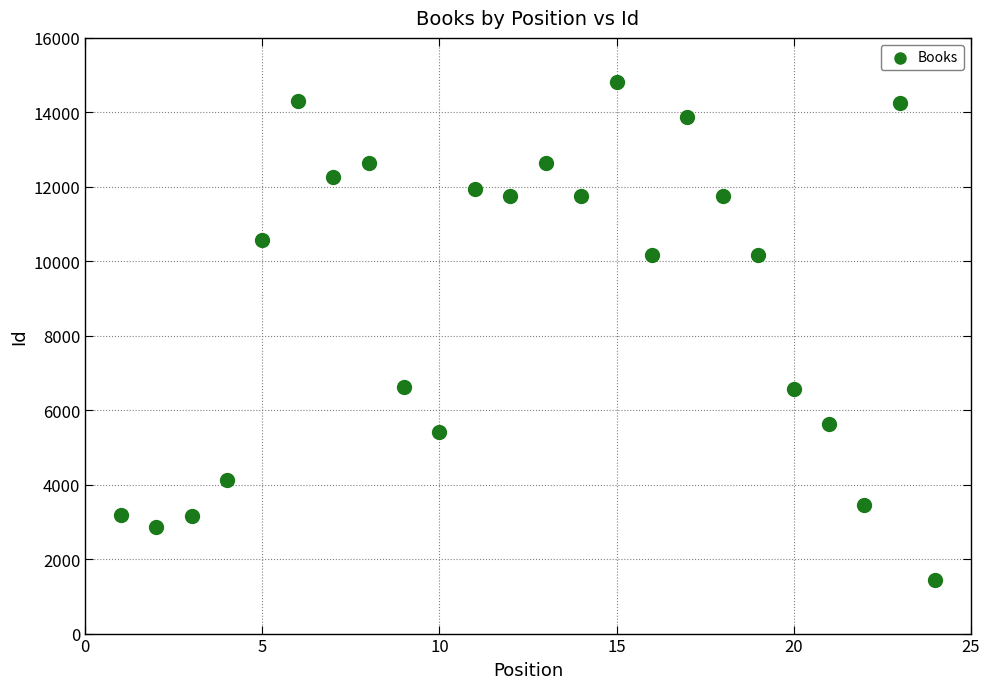

What is the range of X values (max minus min)?

23